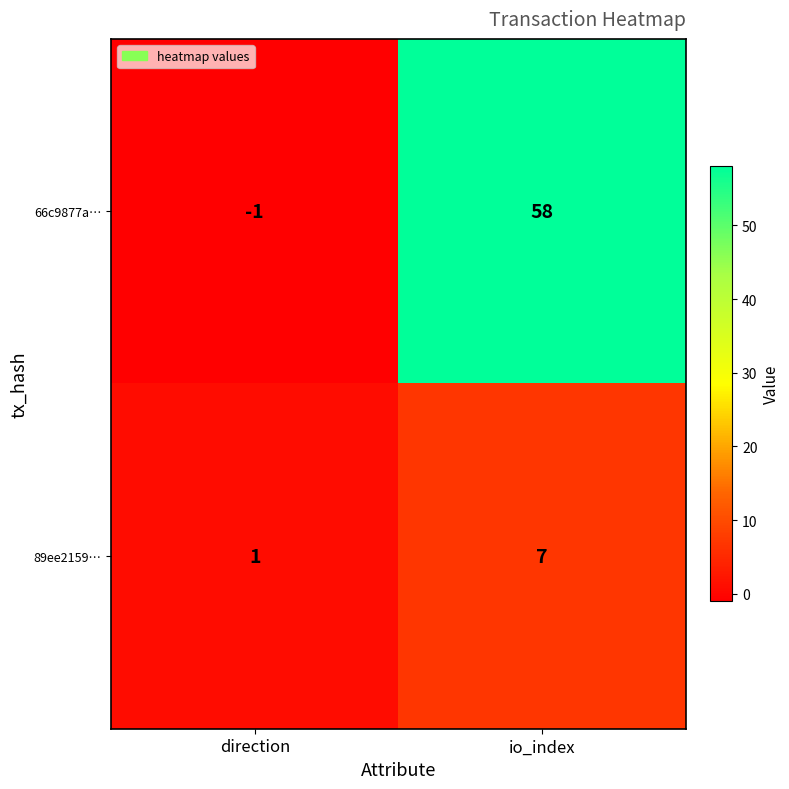

At which label is 66c9877a… closest to 28?

direction